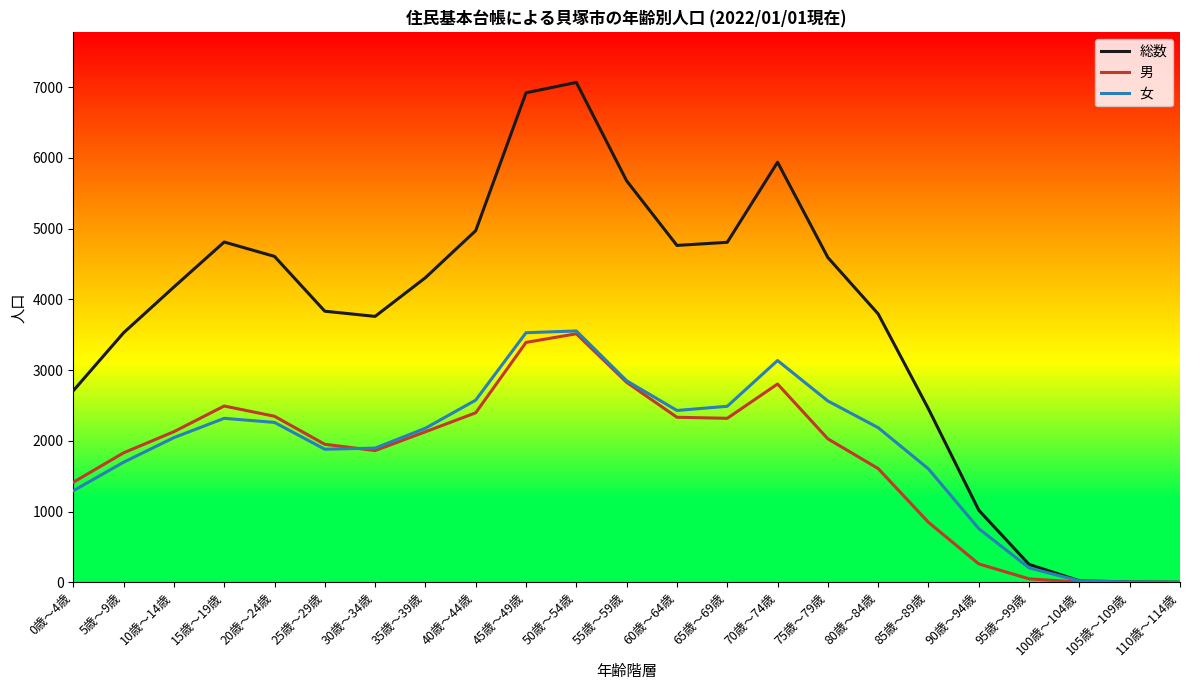

What are all the series names shown in the legend?

総数, 男, 女